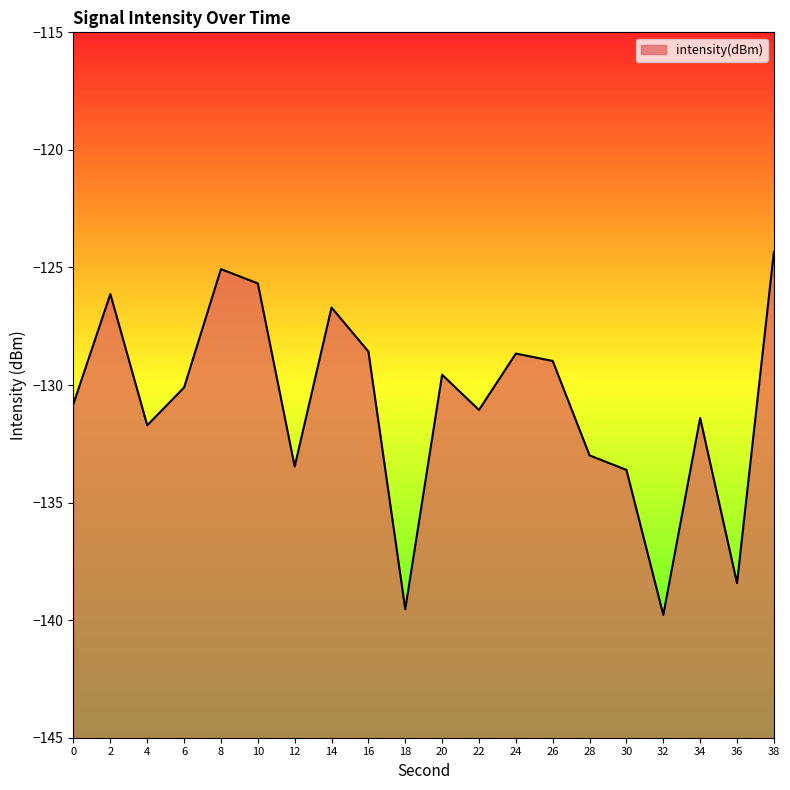

Which has a higher value, 4 or 14?

14